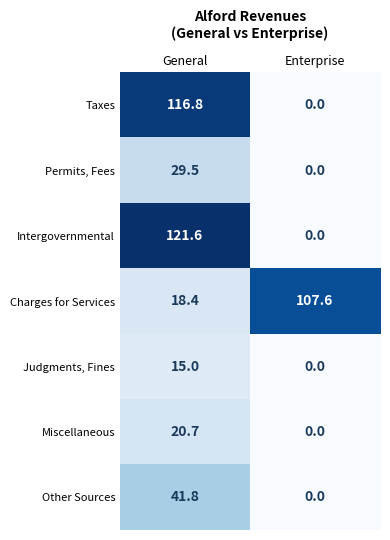

At which category is the sum across all series the highest?

General